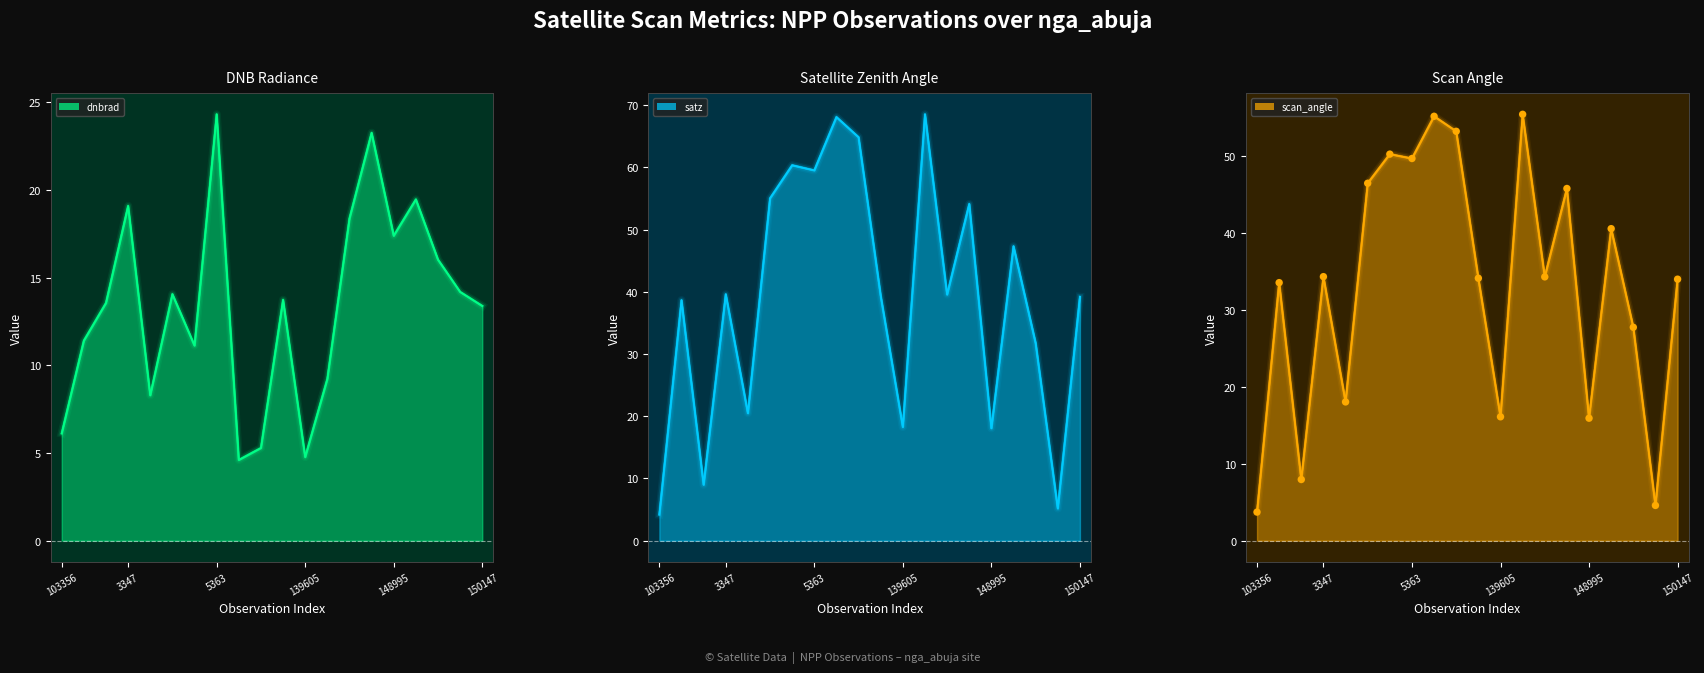

Which series has the widest spread of Y values?

satz